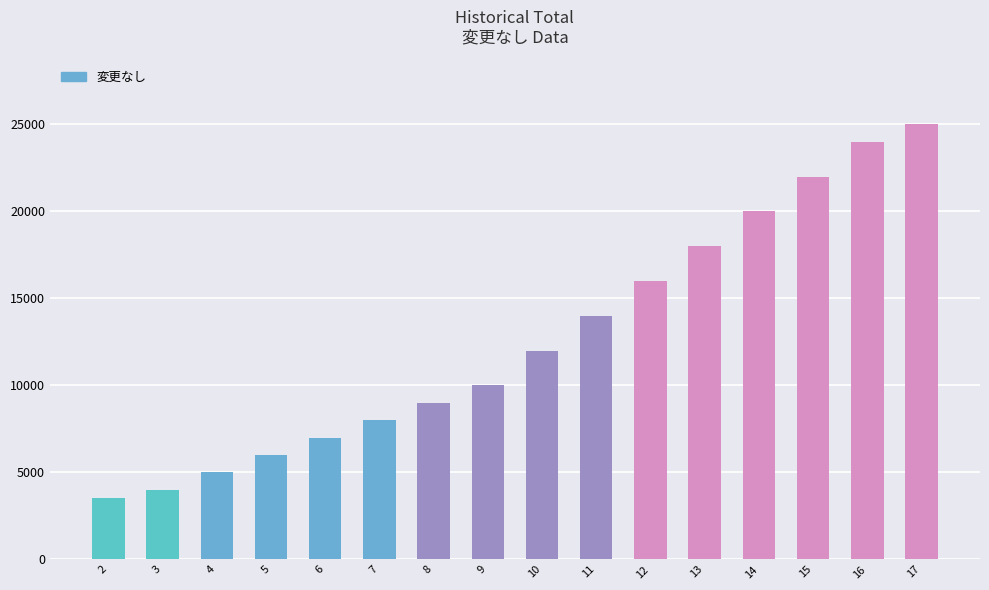

At which category does the chart reach its peak across all series?

17